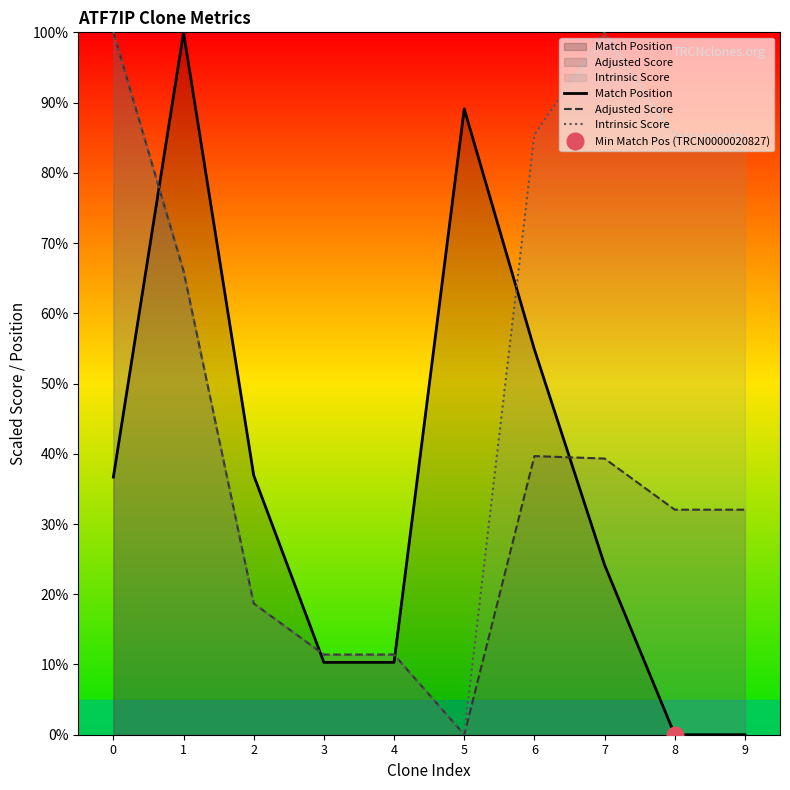

What is the sum of all Match Position values?

362.3